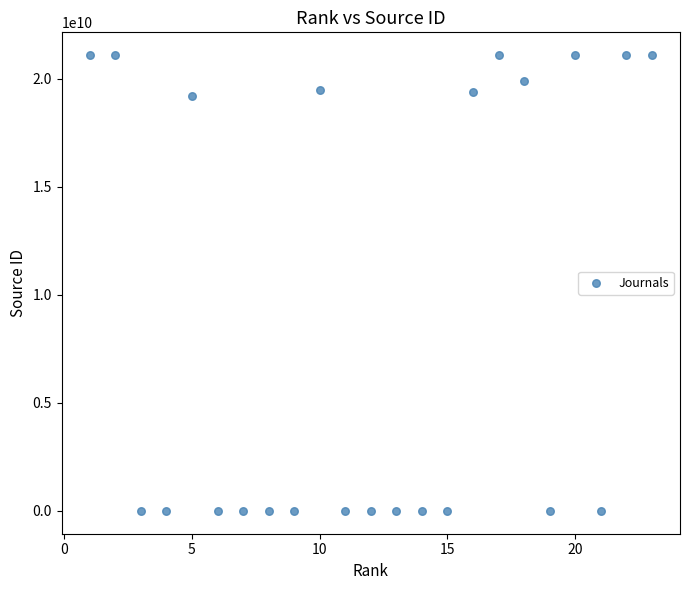

What is the range of Y values (max minus min)?

21100921429